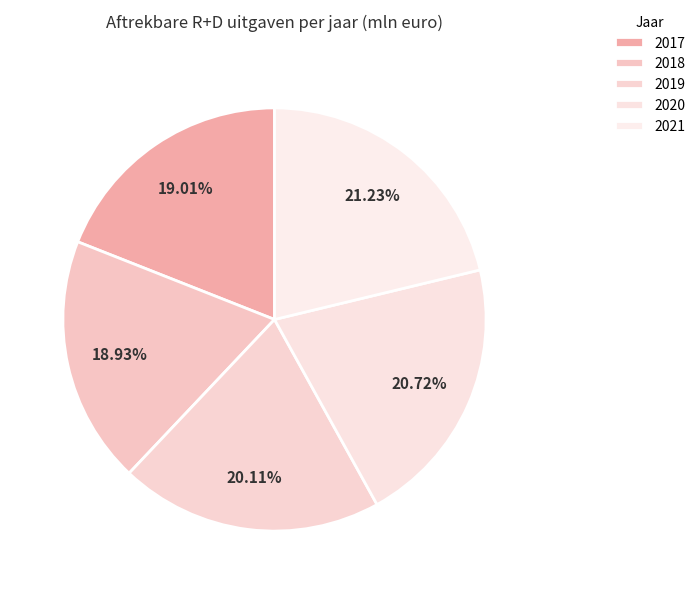

How many slices are in this pie chart?

5